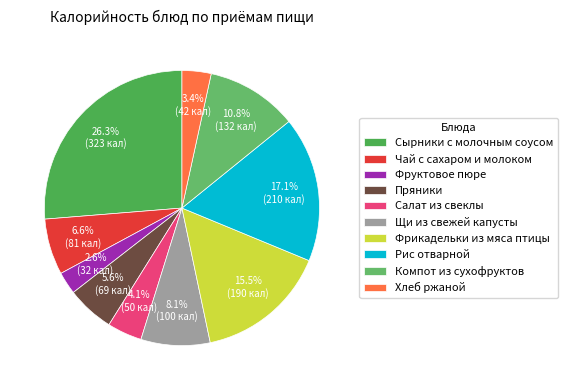

Which category has the smallest portion of the pie?

Фруктовое пюре